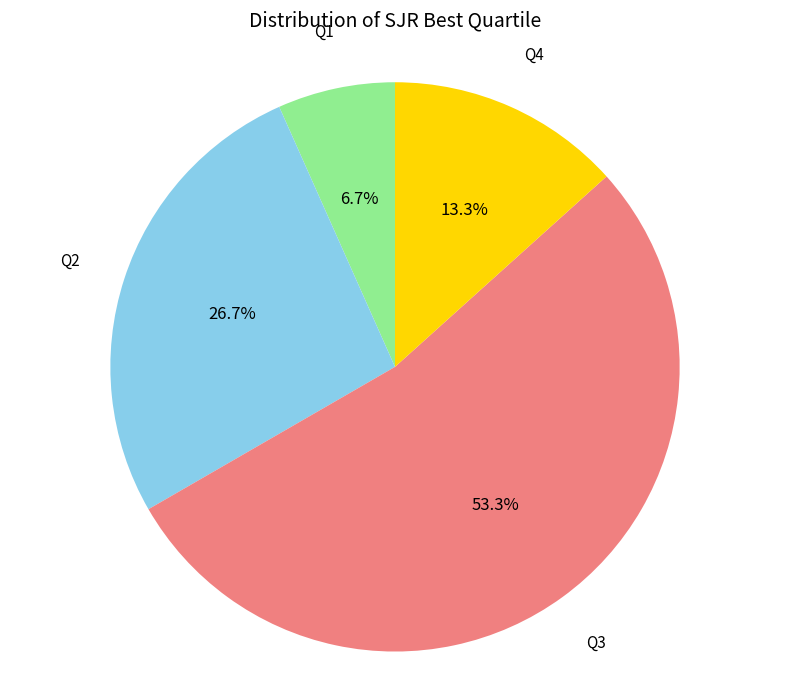

Is there a majority slice in this chart?

Yes